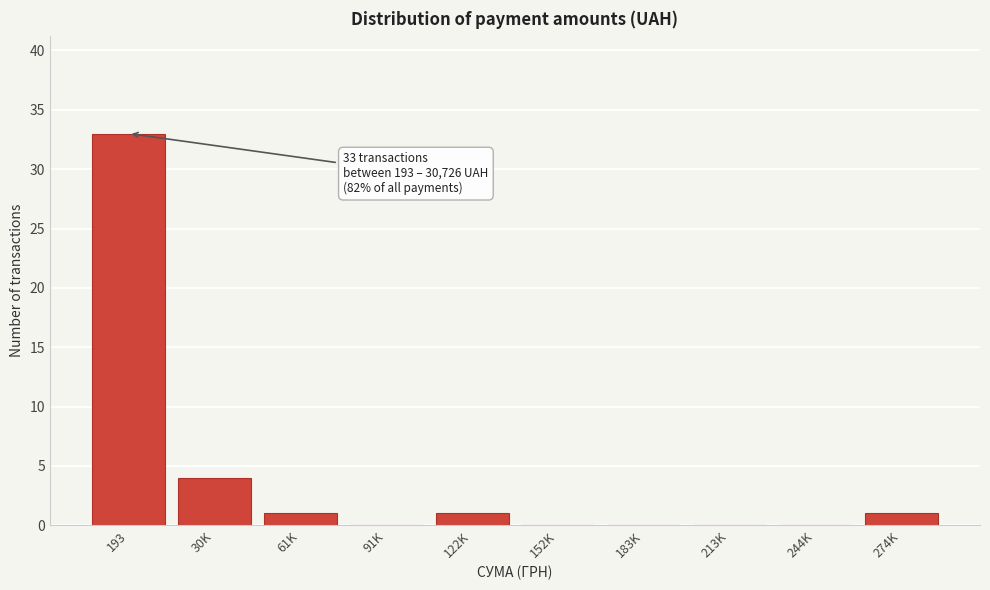

Reading right to left, what are all the values shown in this chart?

274K=1	244K=0	213K=0	183K=0	152K=0	122K=1	91K=0	61K=1	30K=4	193=33